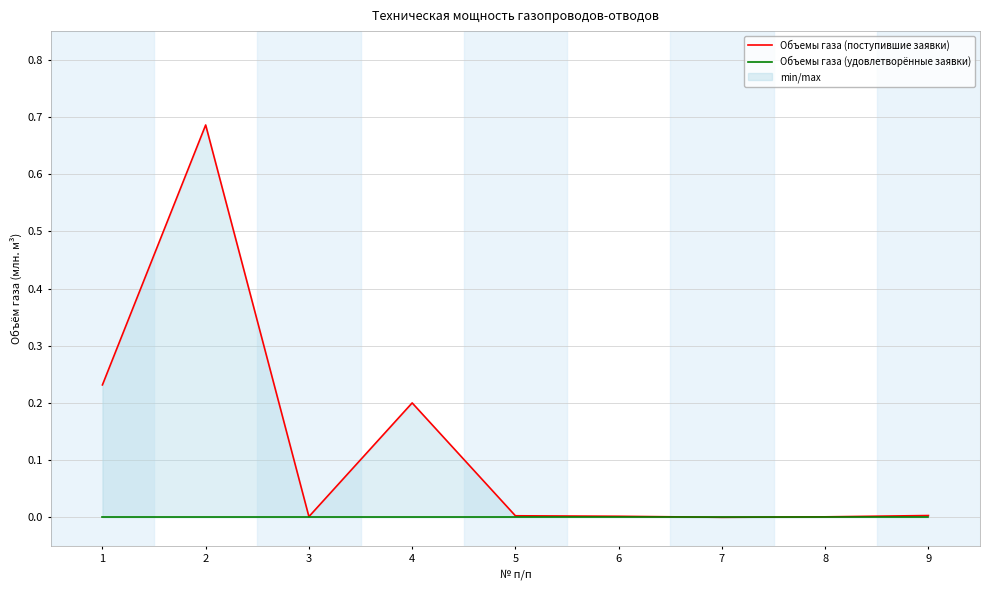

Which category has the lowest value across all series?

7